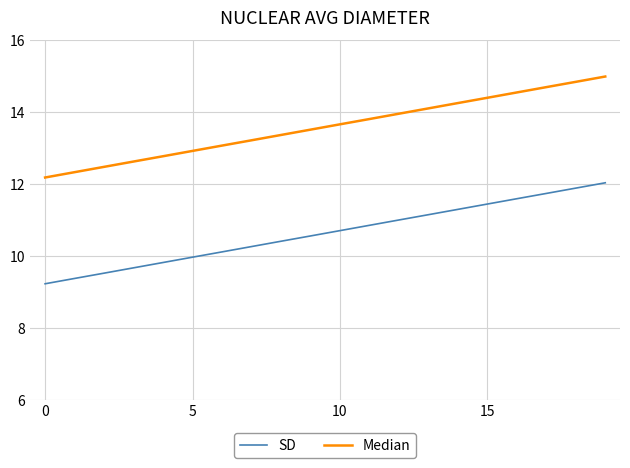

Which series has the largest total across all categories?

Median